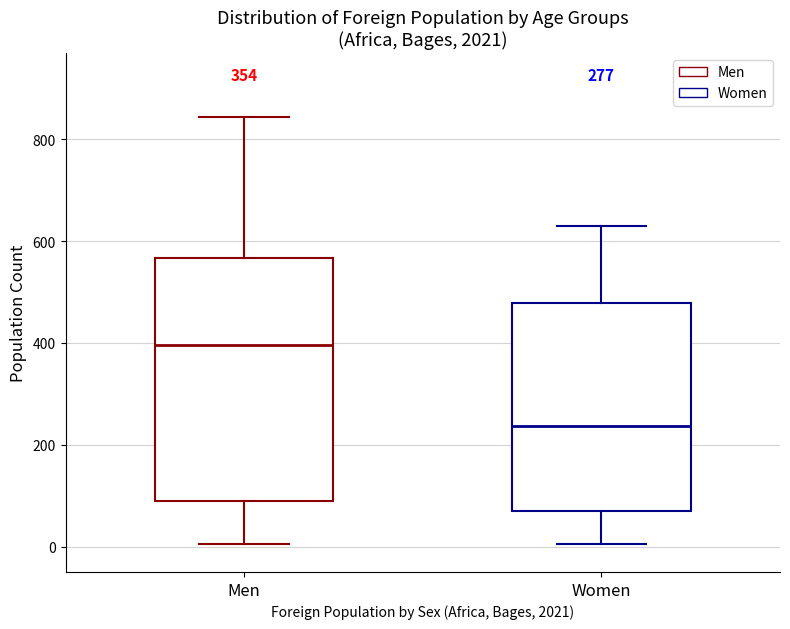

Which box has the highest median line?

Men